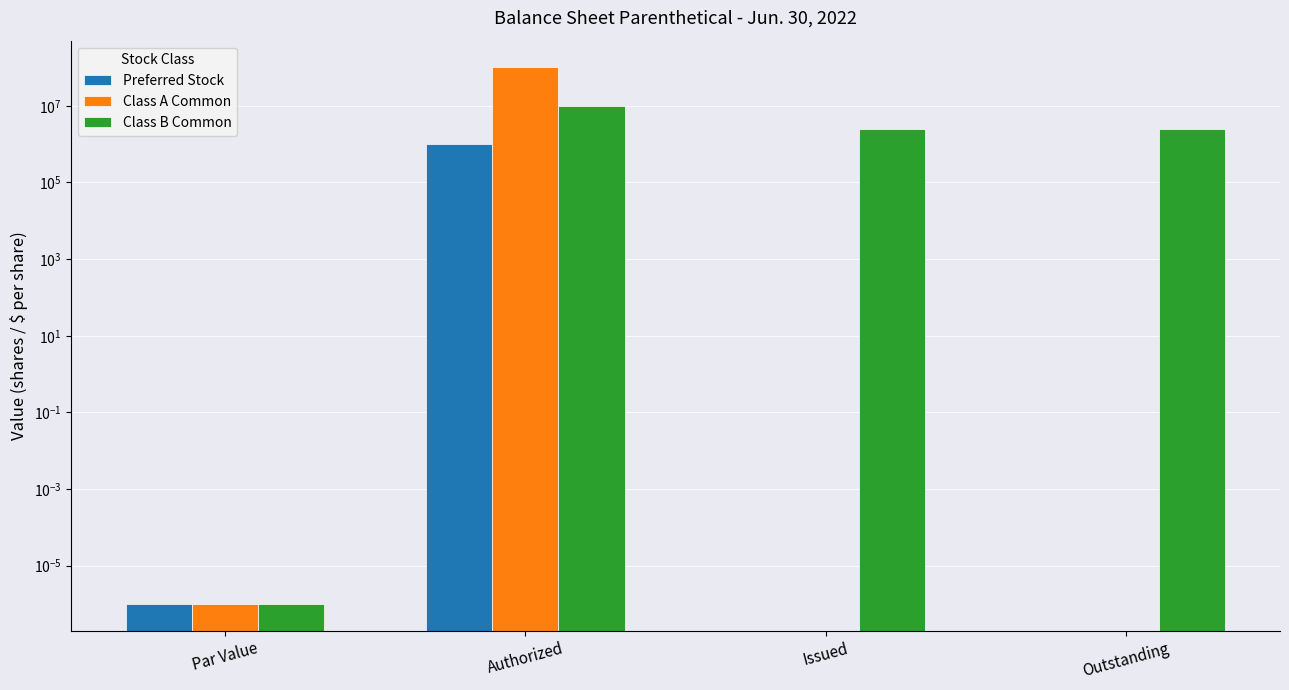

At which category does the chart reach its minimum across all series?

Issued